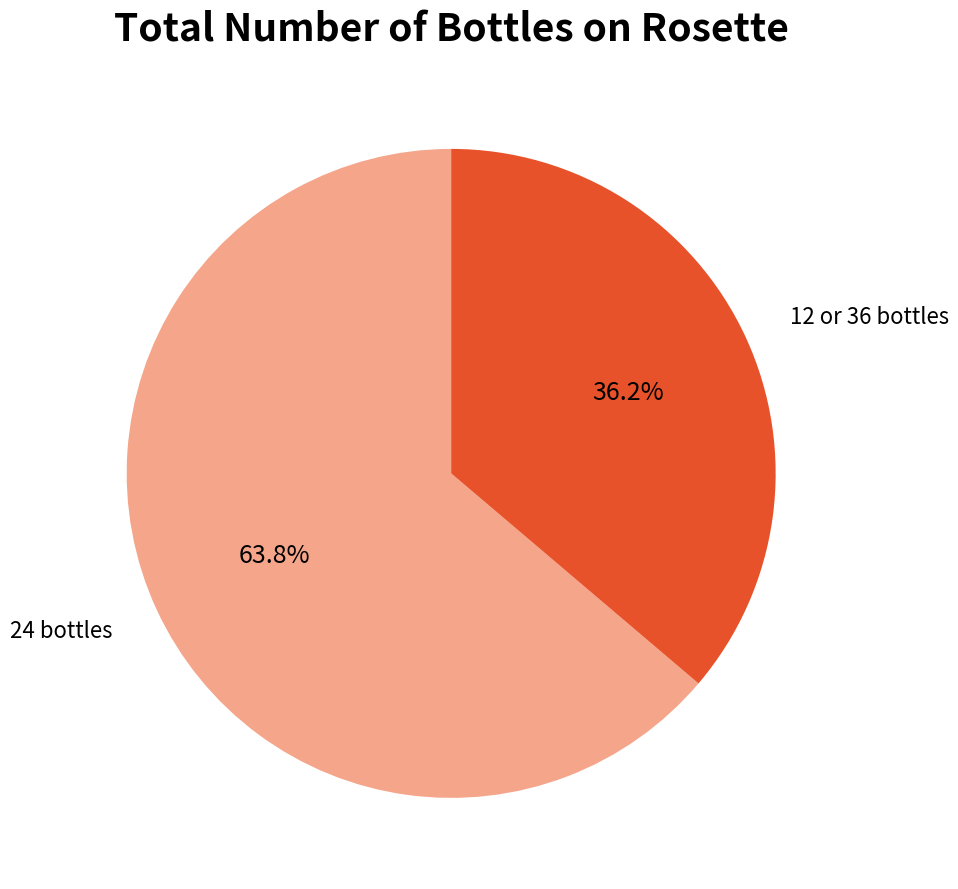

Which has a higher value, 12 or 36 bottles or 24 bottles?

24 bottles